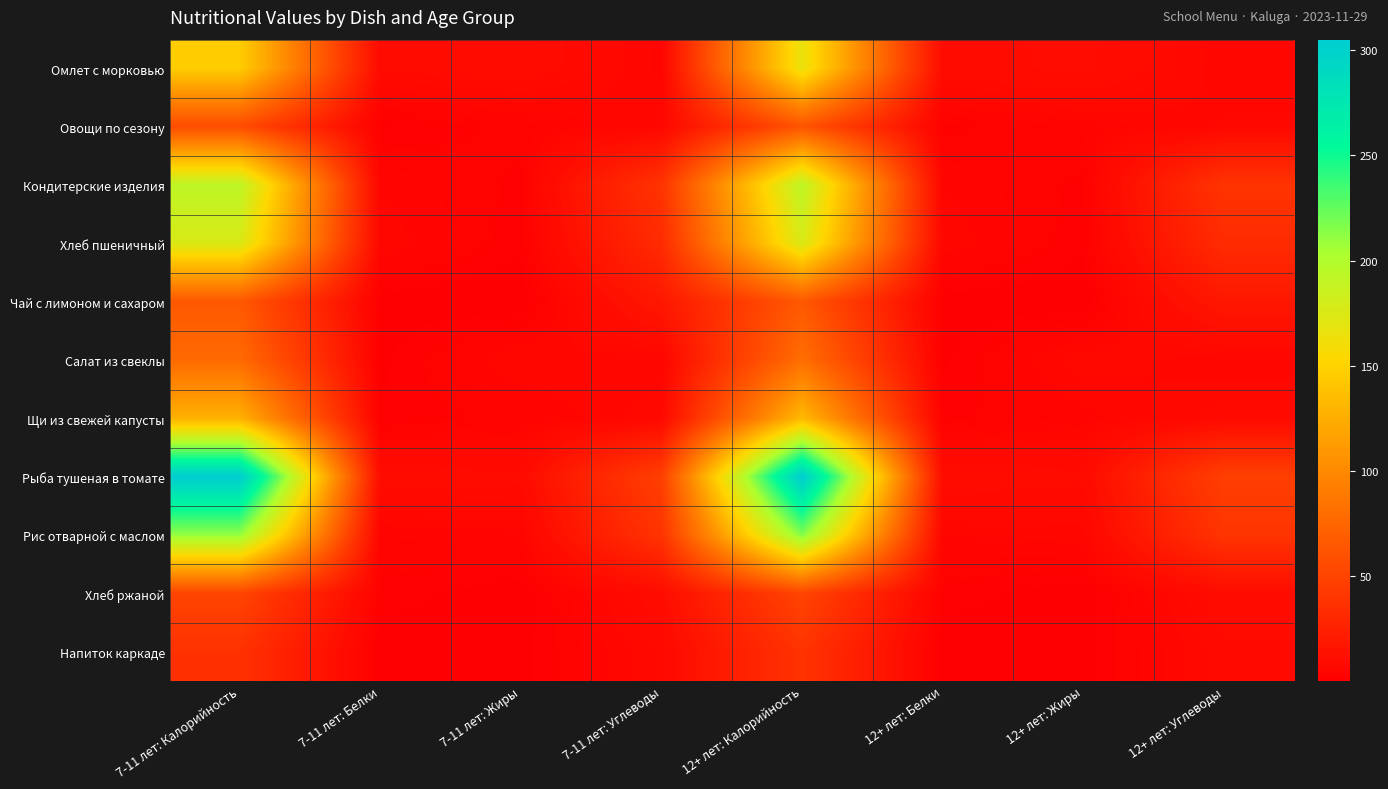

Between 7-11 лет: Калорийность and 12+ лет: Белки, which series saw the biggest shift?

Рыба тушеная в томате